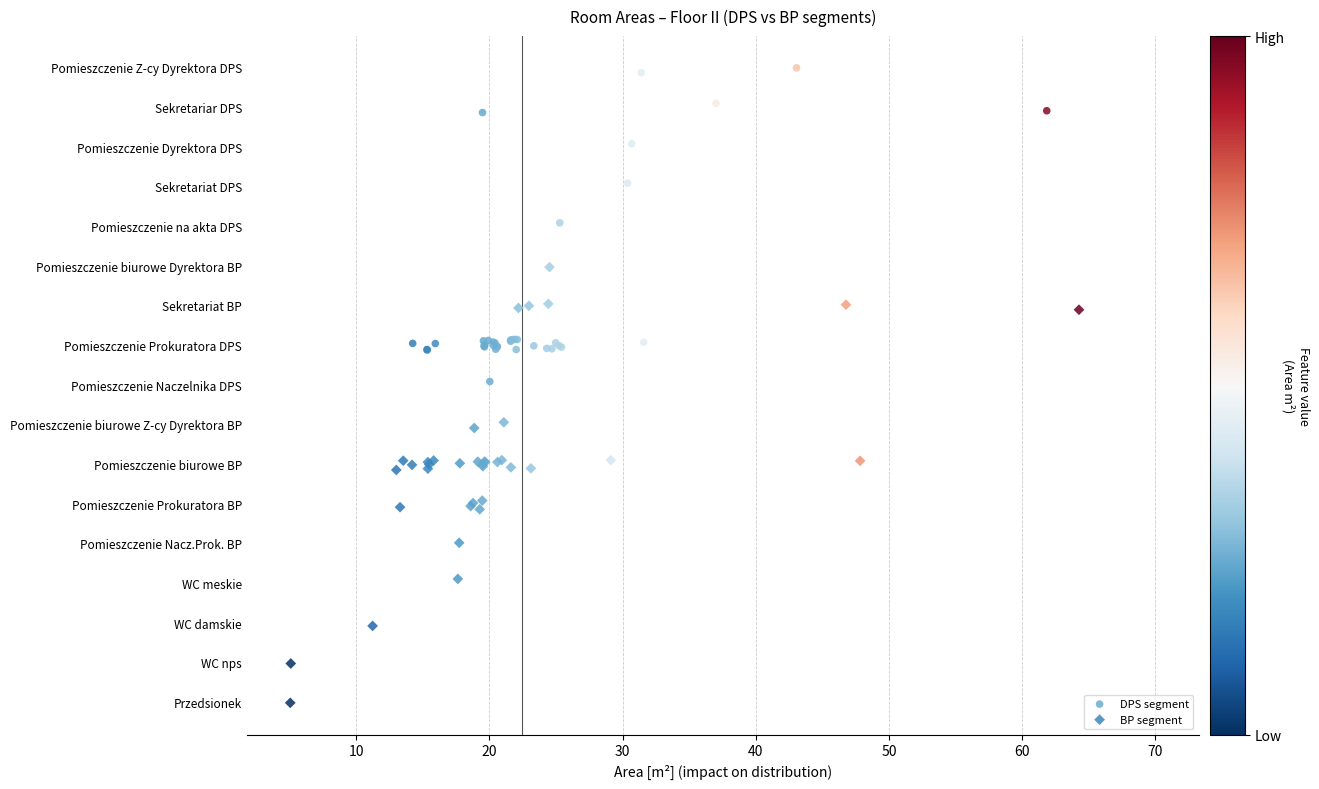

What are all the series names shown in the legend?

DPS segment, BP segment